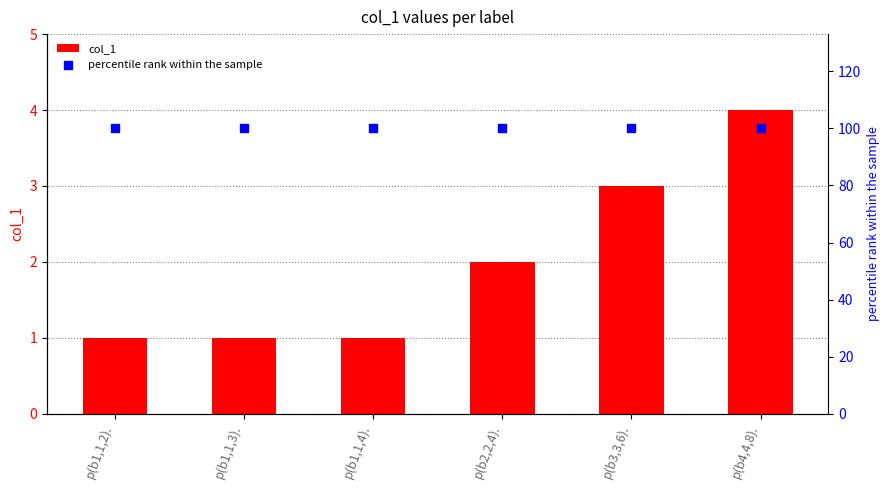

Which series contains the highest Y value?

percentile rank within the sample